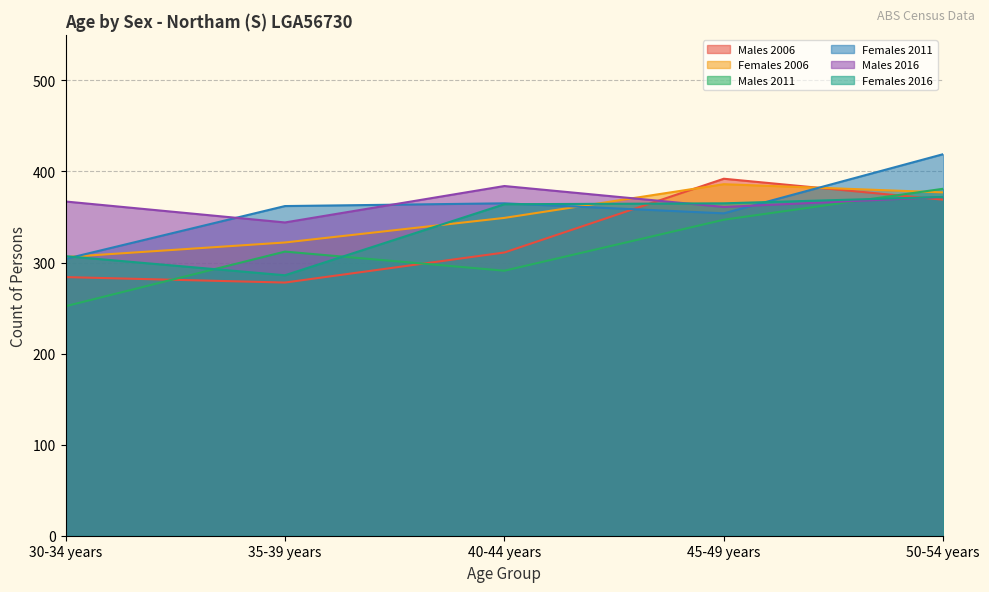

What is the label of the 4th point from the left?

45-49 years